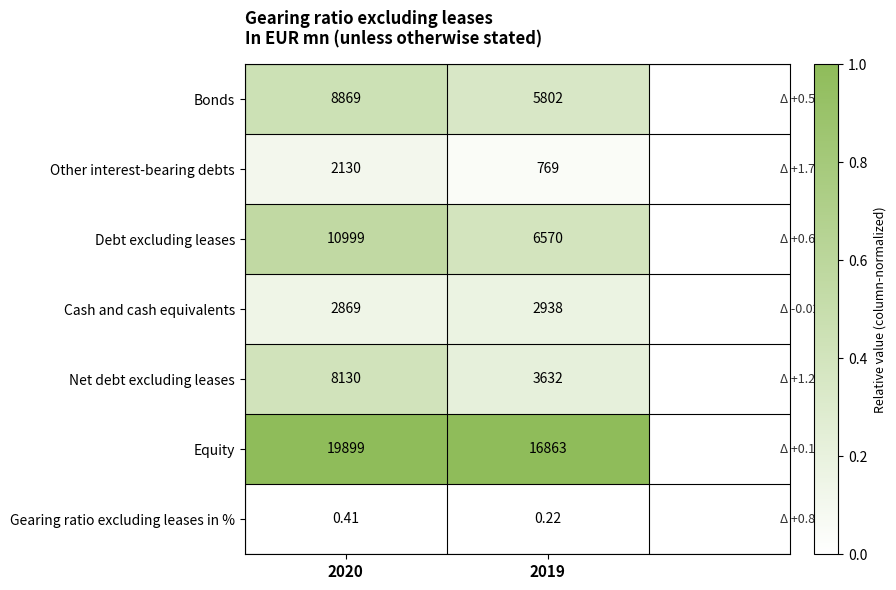

Which series has the largest range (max minus min)?

Net debt excluding leases